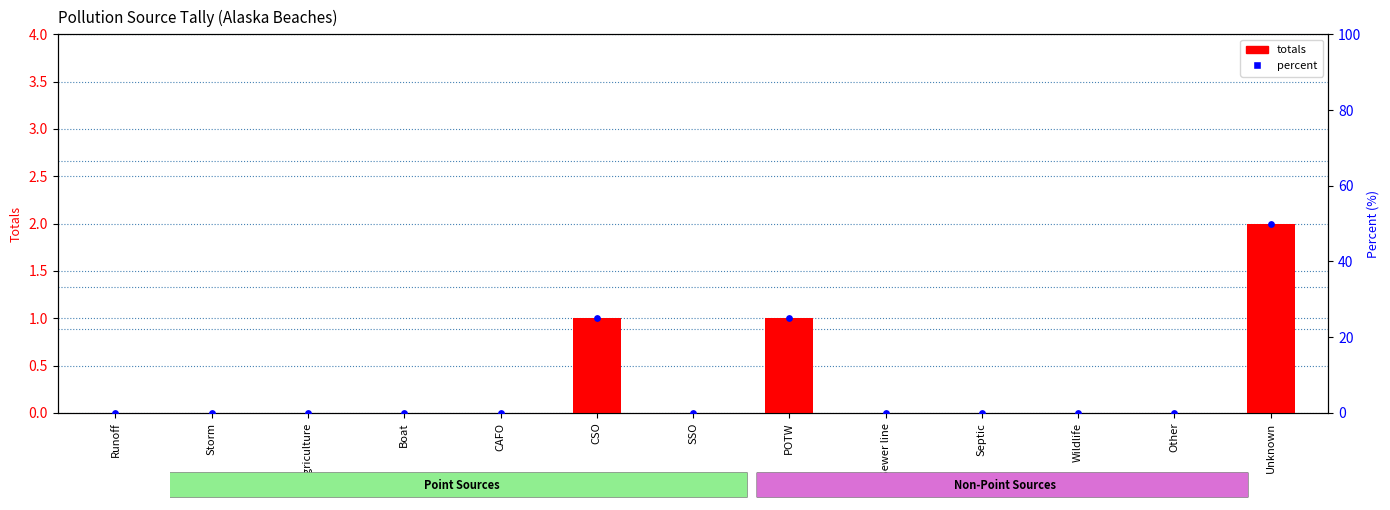

Which series contains the lowest Y value?

totals